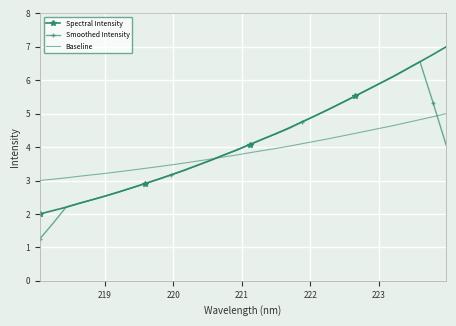

Count the number of categories in the chart.

32